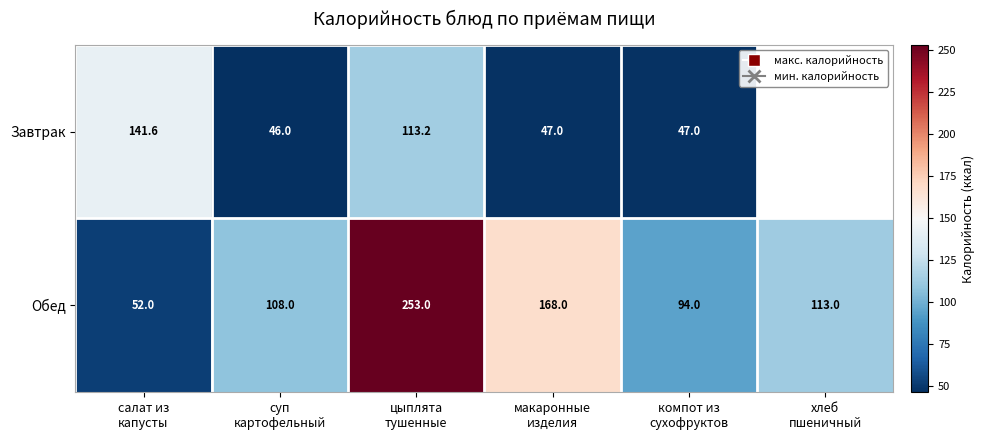

What is the maximum value for Обед?

253.0